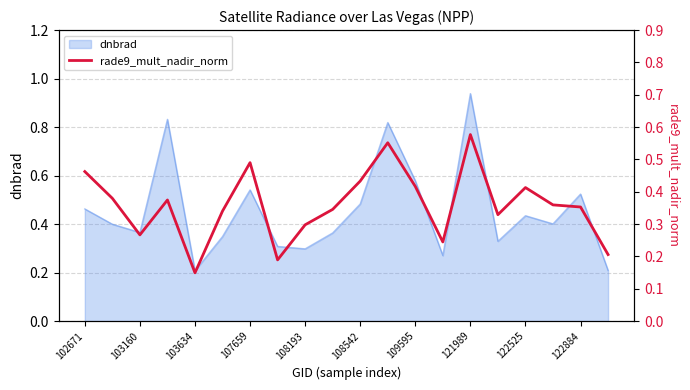

True or false: dnbrad has a value of 0.3 at 108193.

True